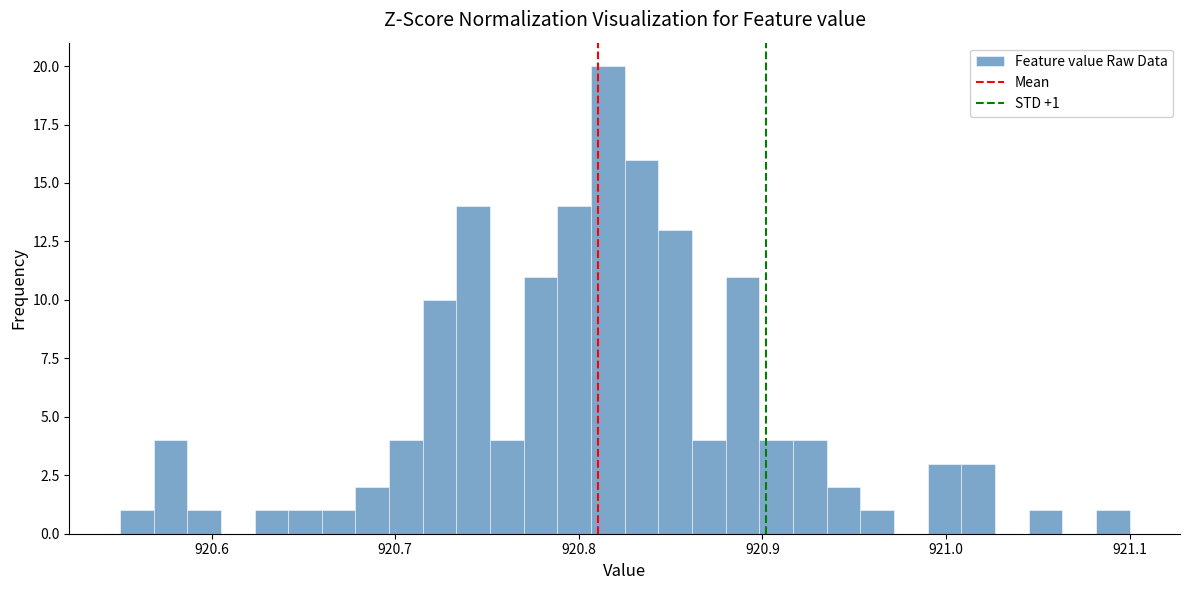

Read against the x-axis, roughly where is the centre of the tallest bar?

920.82